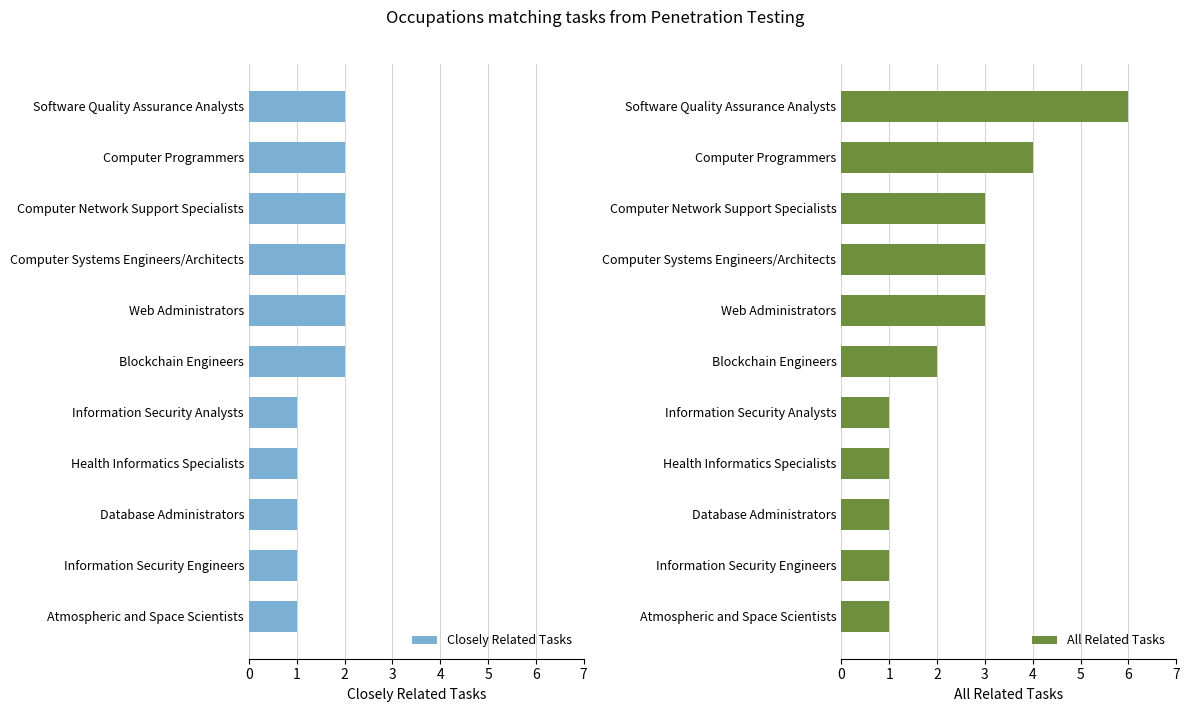

What is the value of the All Related Tasks bar at the 5th from the left?

3